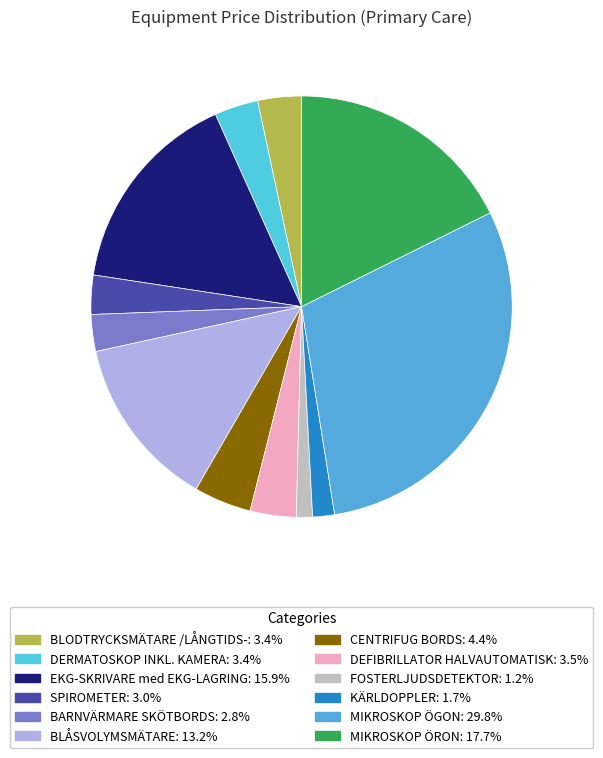

Is there a majority slice in this chart?

No